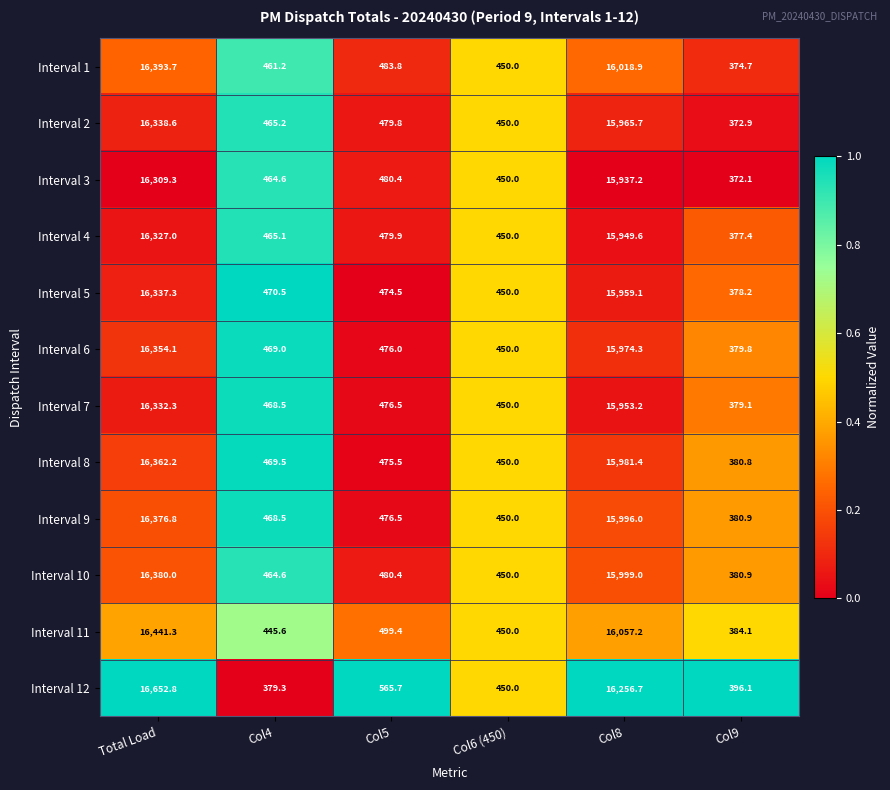

What is the average value of the Interval 3 series?

5668.9